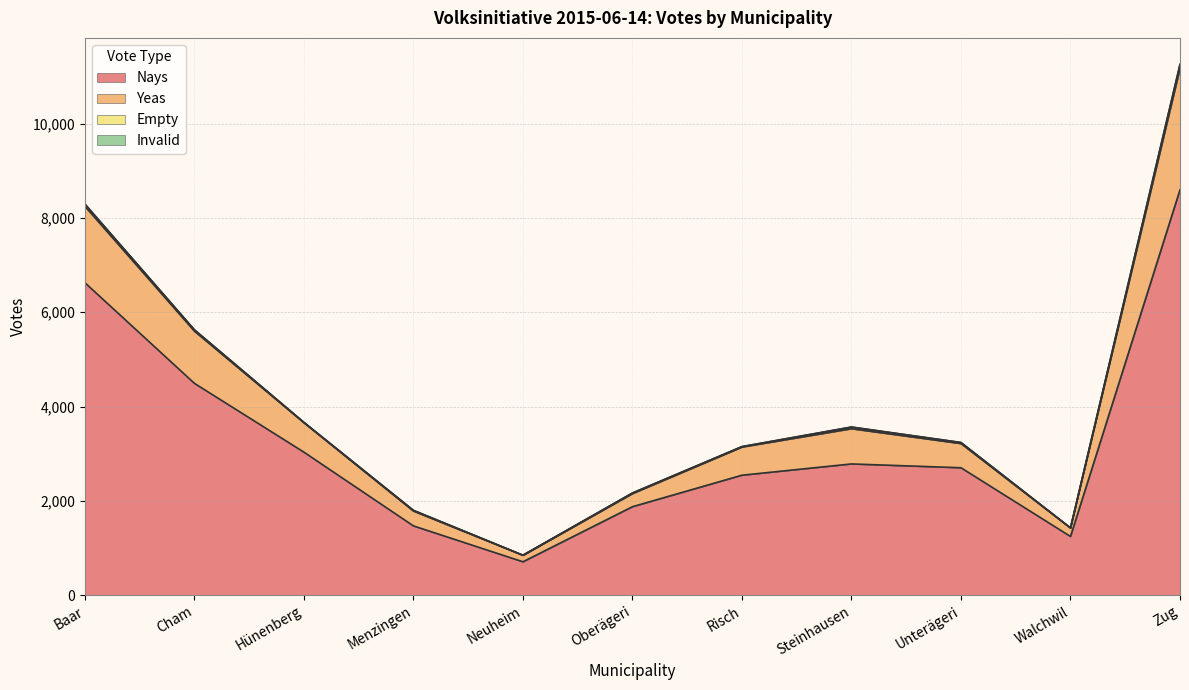

At which category does yeas reach its first local valley?

Neuheim